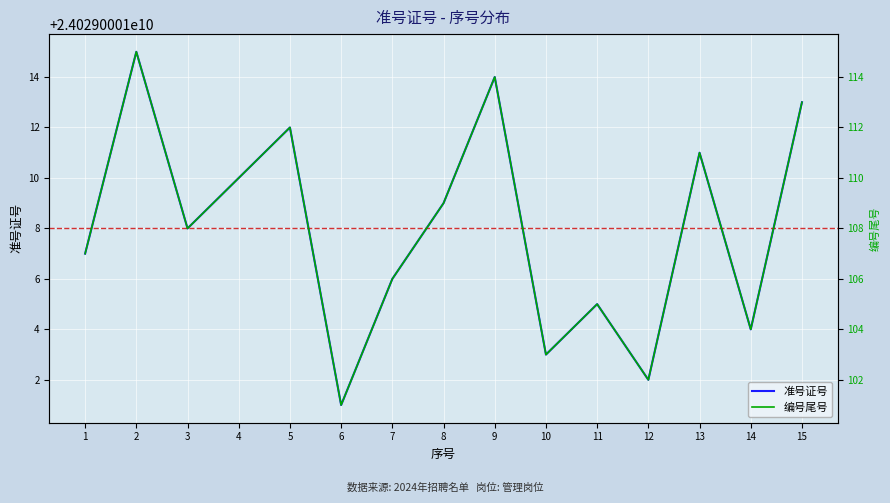

The value of 准号证号 at 6 is 24029000101. True or false?

True